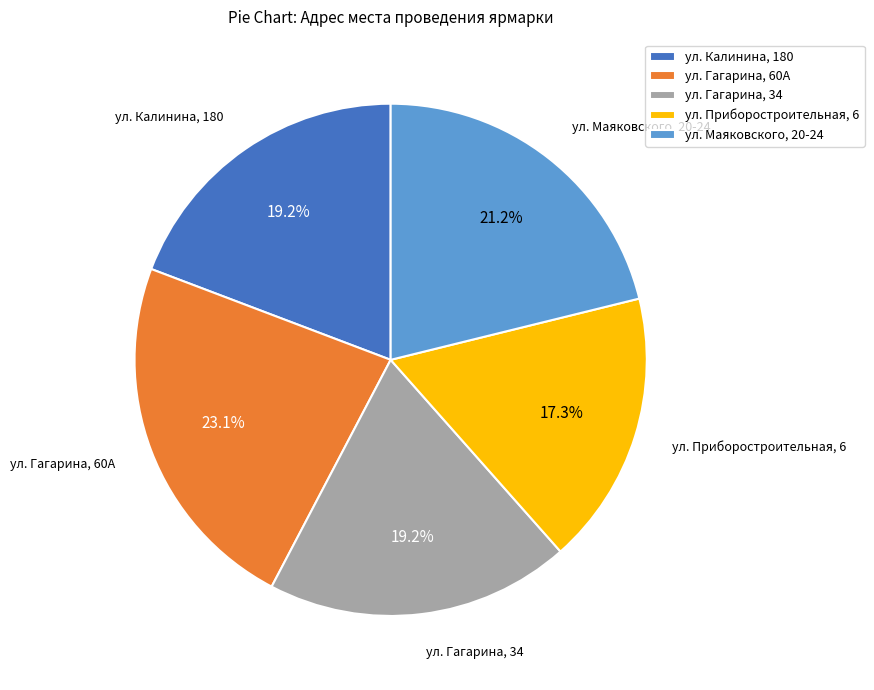

Which has a higher value, ул. Калинина, 180 or ул. Приборостроительная, 6?

ул. Калинина, 180